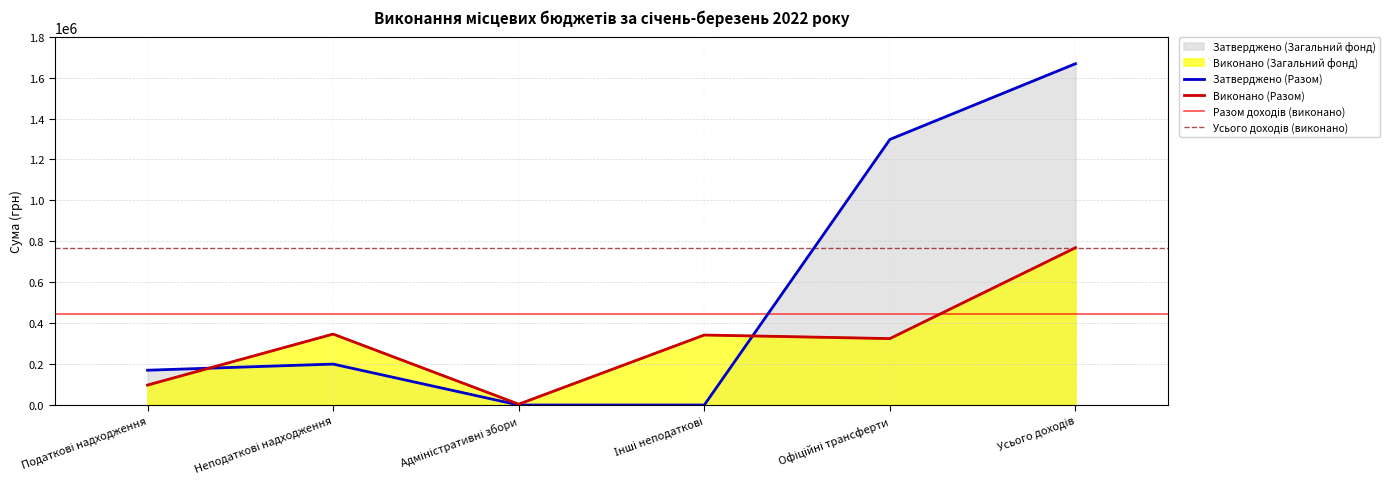

Read the Затверджено (Загальний фонд) value at Податкові надходження.

170000.0